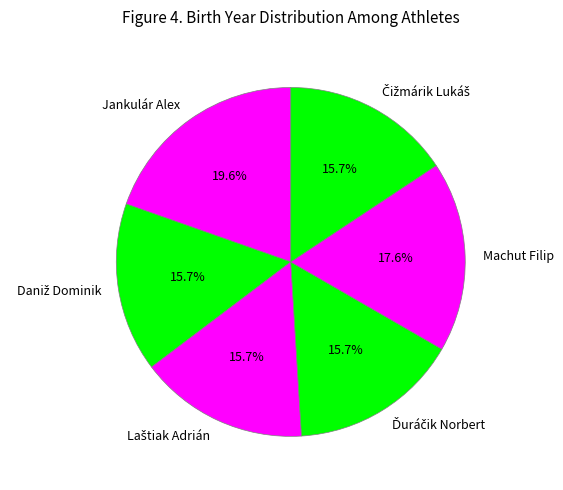

True or false: Machut Filip accounts for 8% of the total.

False